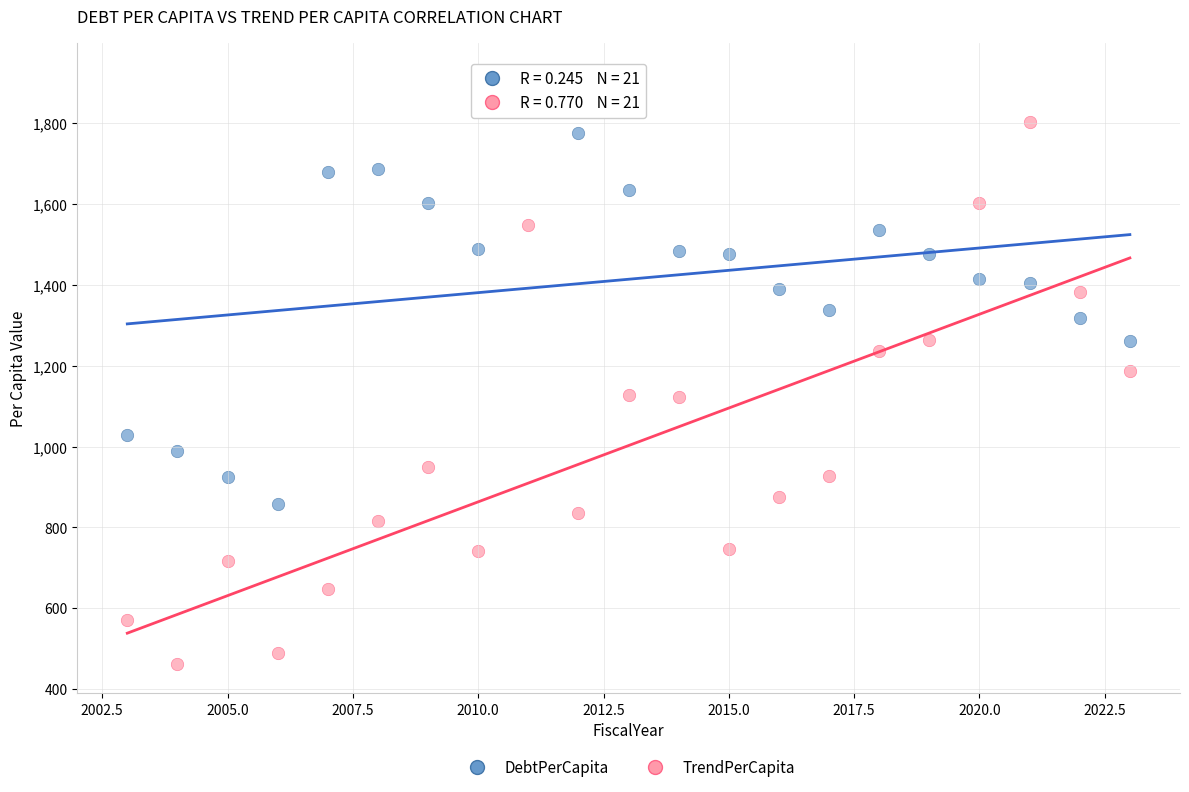

Which series has the widest spread of Y values?

TrendPerCapita